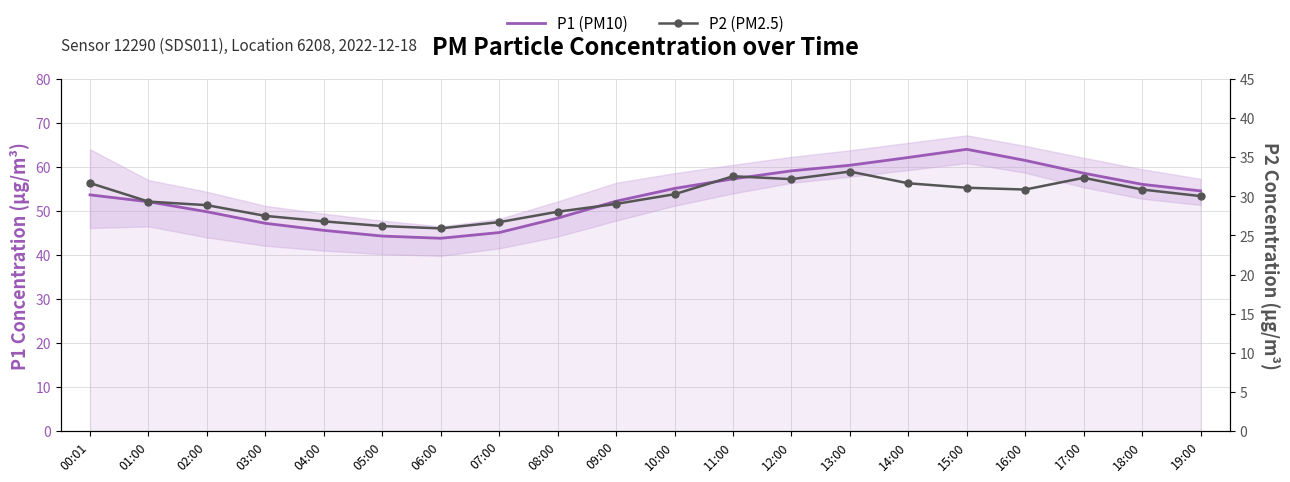

True or false: P1 (PM10) and P2 (PM2.5) cross at least once.

False